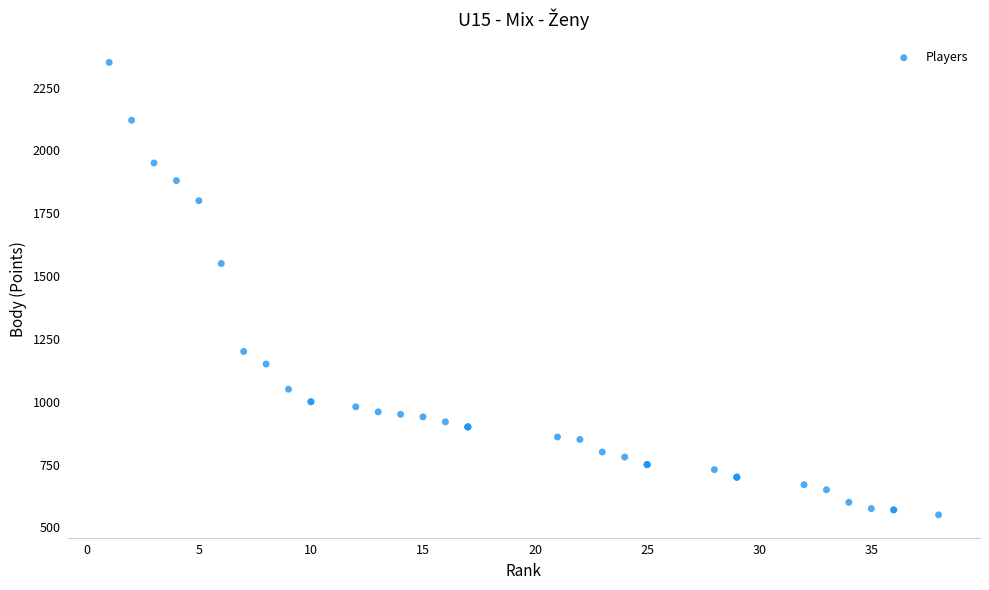

What Y value in the scatter plot is closest to 1450?

1550